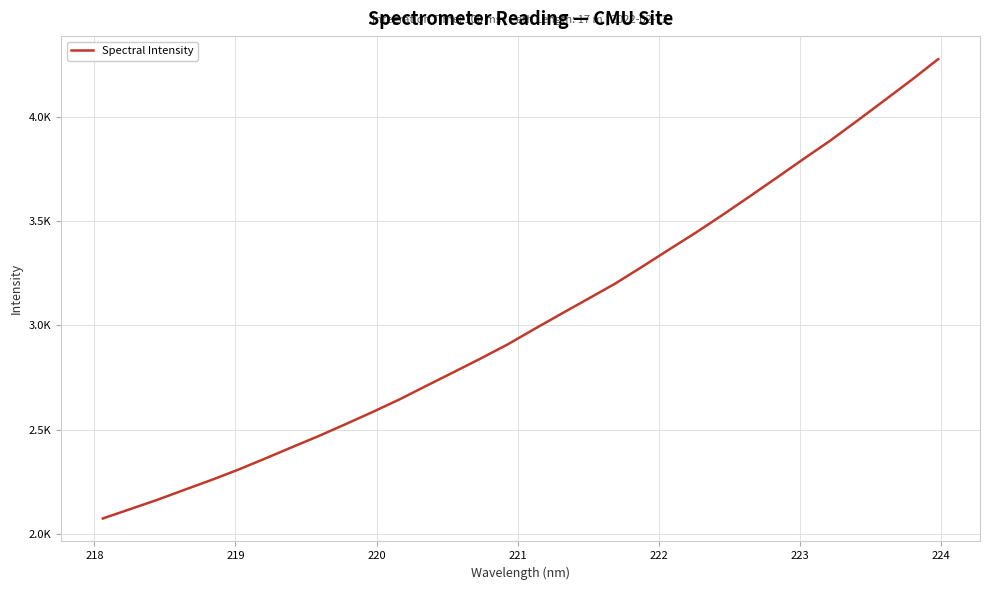

What is the value of the 29th point from the left?

3982.1